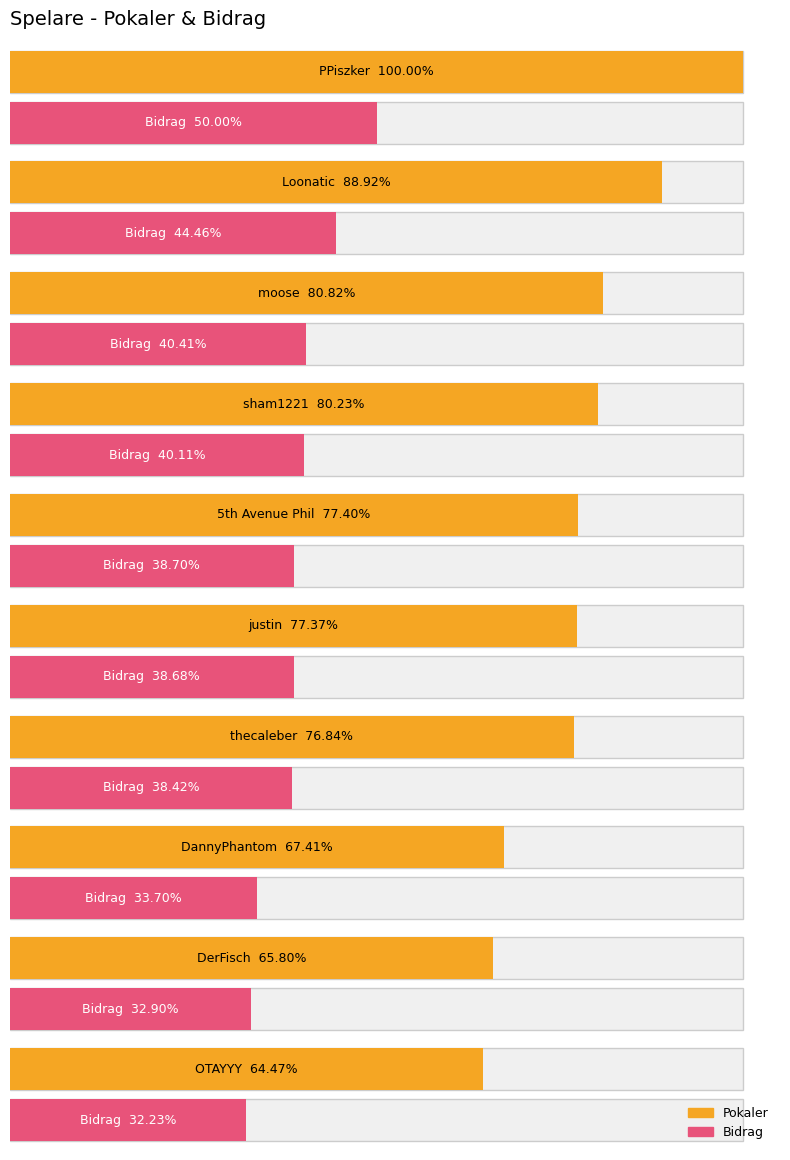

Is the value of Bidrag at OTAYYY greater than the value of Pokaler at DannyPhantom?

No